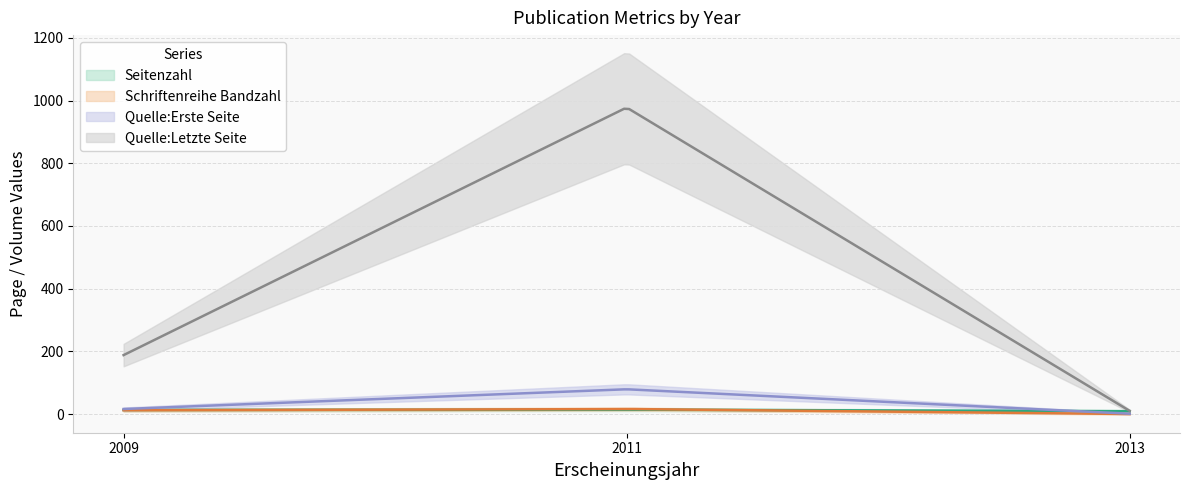

Read the Quelle:Letzte Seite value at 2009.

188